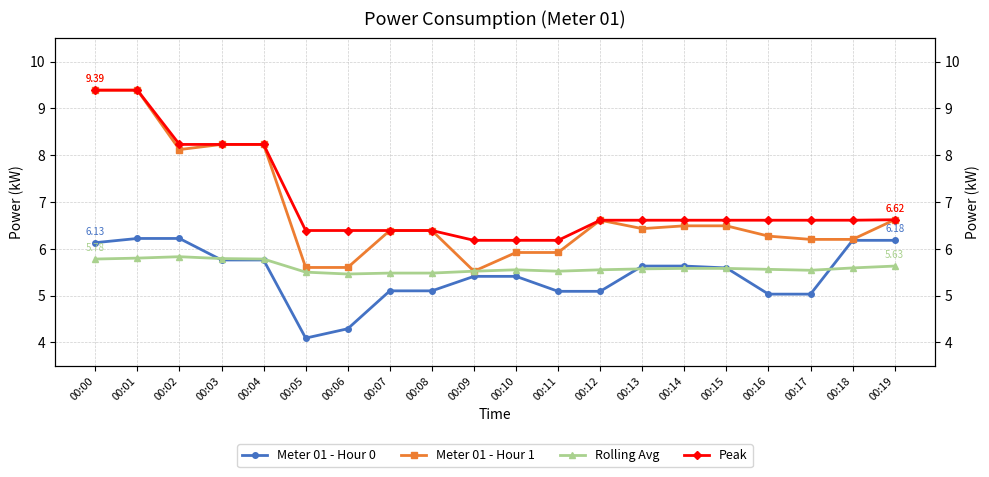

What is the spread (max minus min) of values at 00:15?

1.0